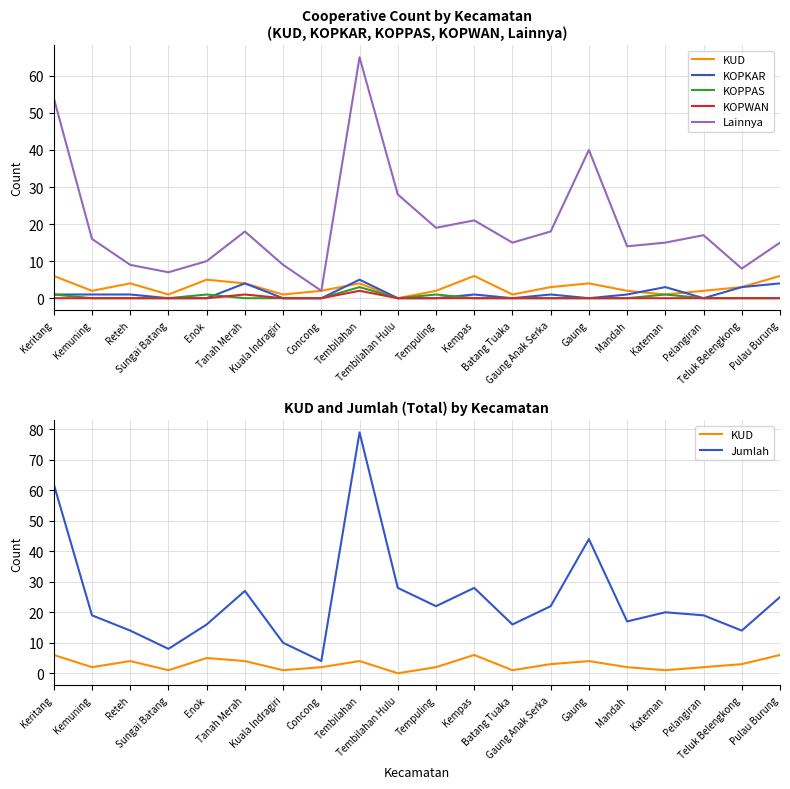

Rank the series at Keritang from highest to lowest value.

Jumlah, Lainnya, KUD, KOPKAR, KOPPAS, KOPWAN